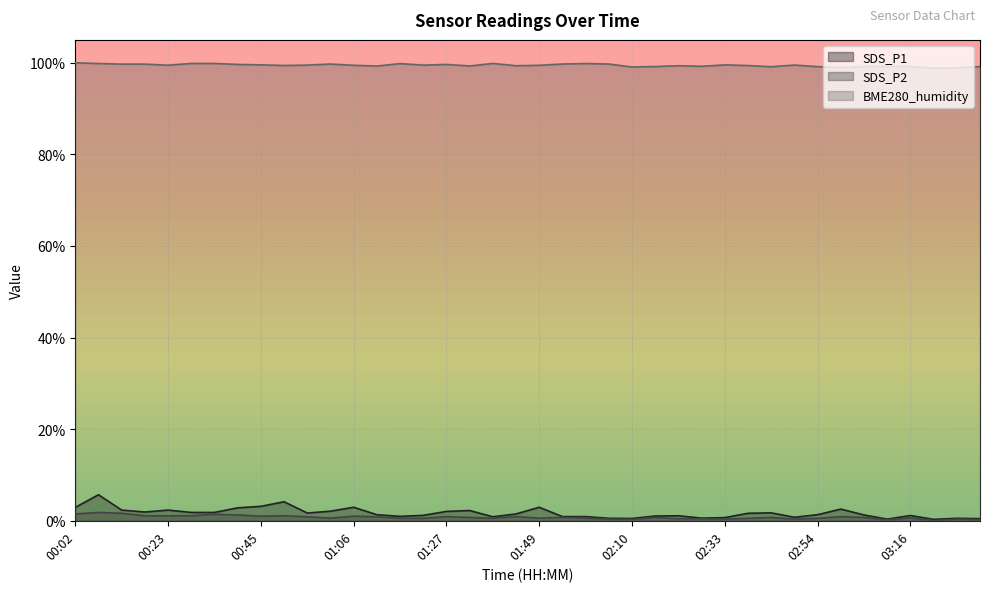

What is the total value across all series at 00:13?

103.7